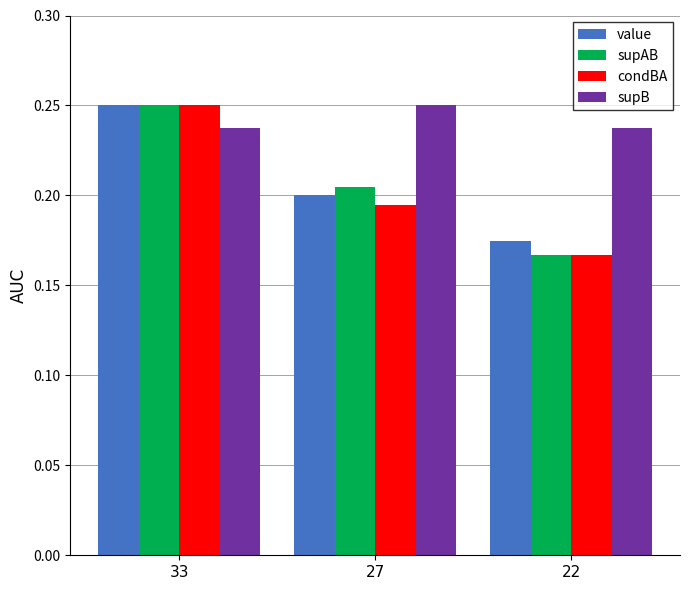

How many bars are there in each group?

4